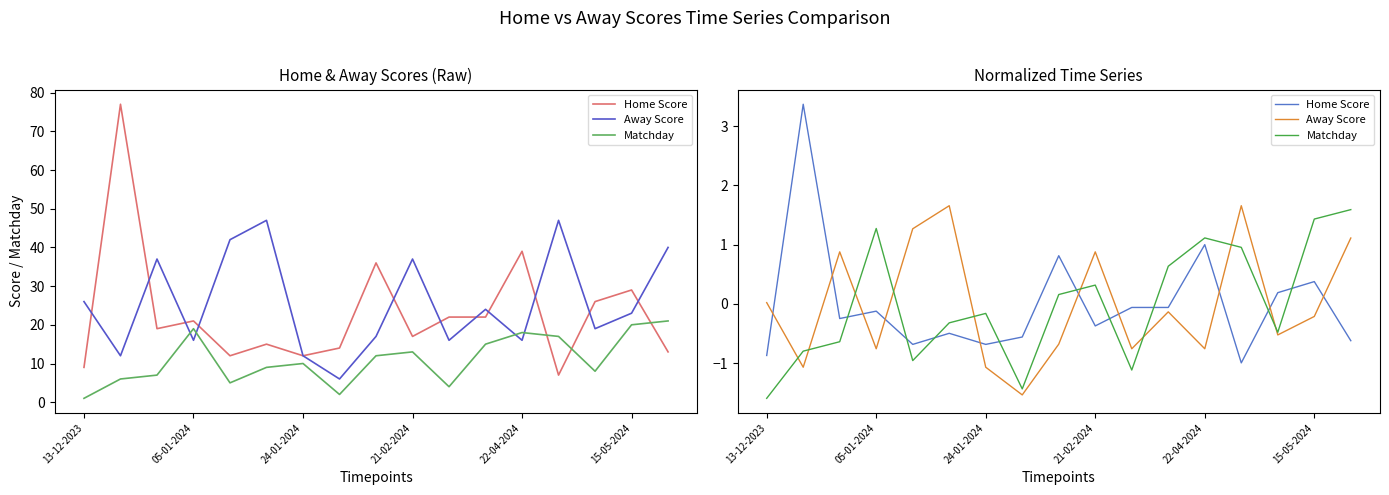

True or false: Home Score has more than 0 points higher than both neighbors.

True